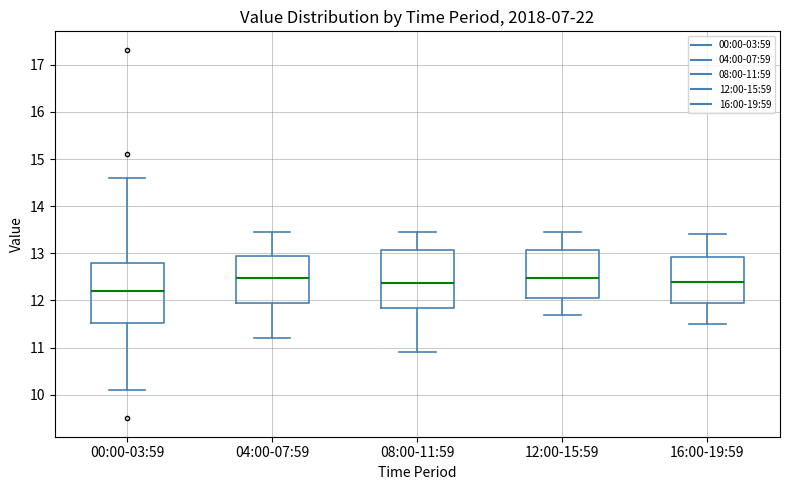

Where is the lower edge of the box for 12:00-15:59 on the y-axis? The values are not printed on the chart, so give them approximately, as read against the axis.

12.1